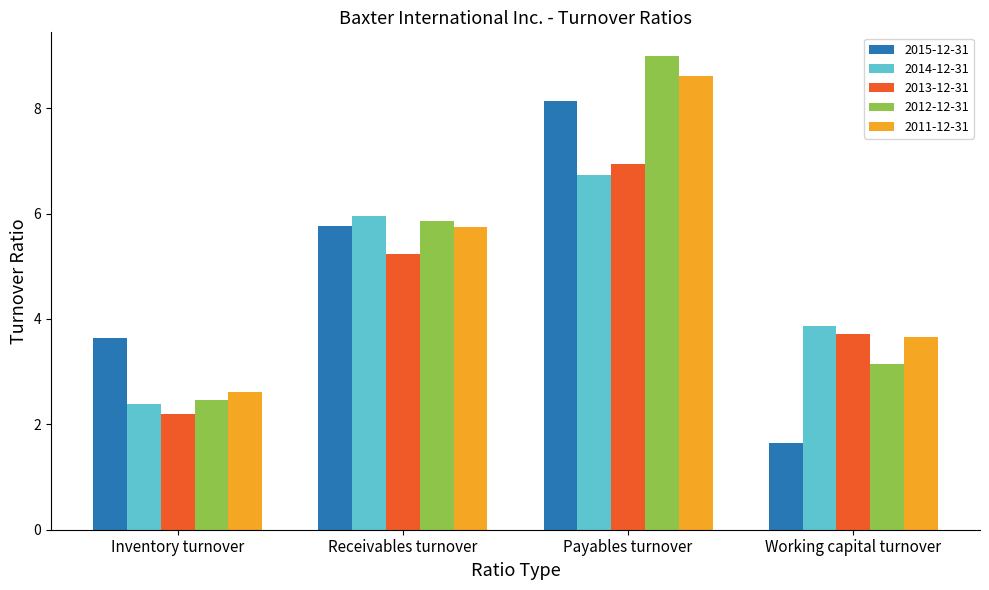

How many groups of bars are there?

4